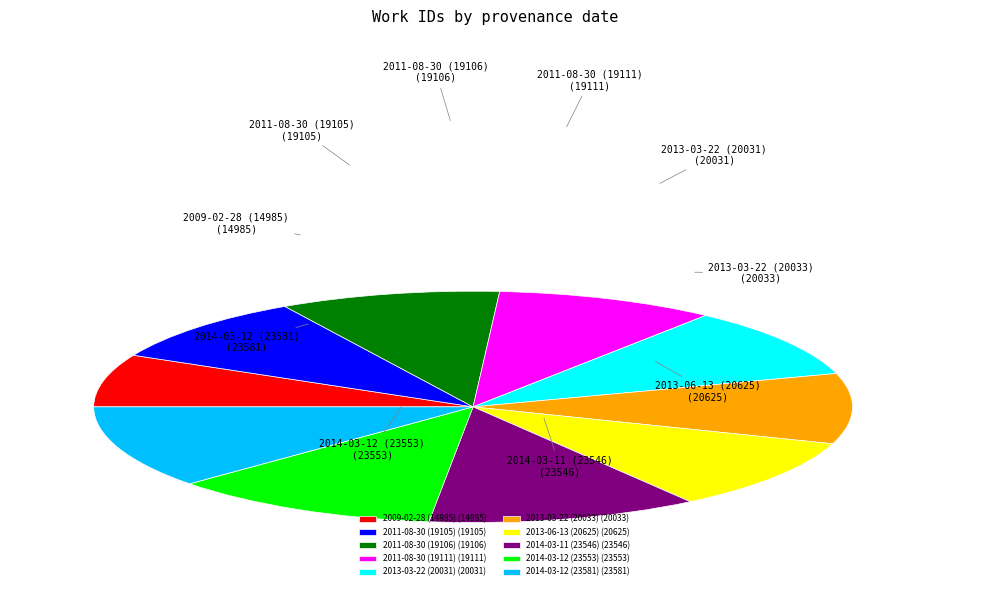

Count the number of slices in the pie.

10